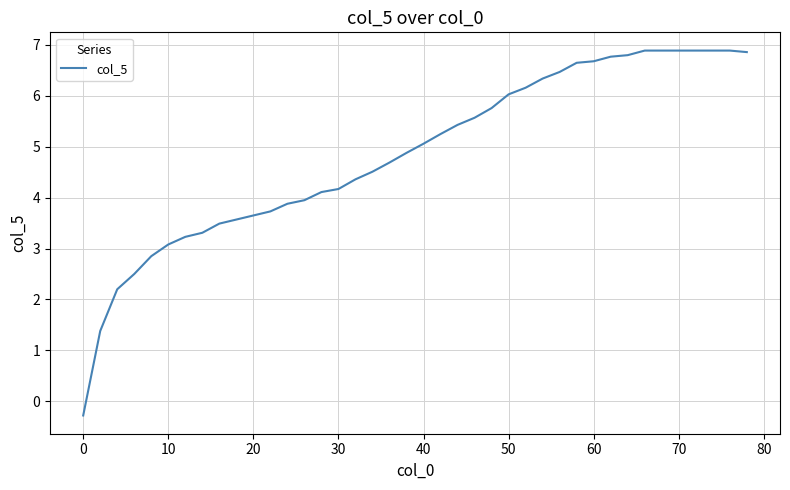

Is this an area chart (filled region under the line)?

No